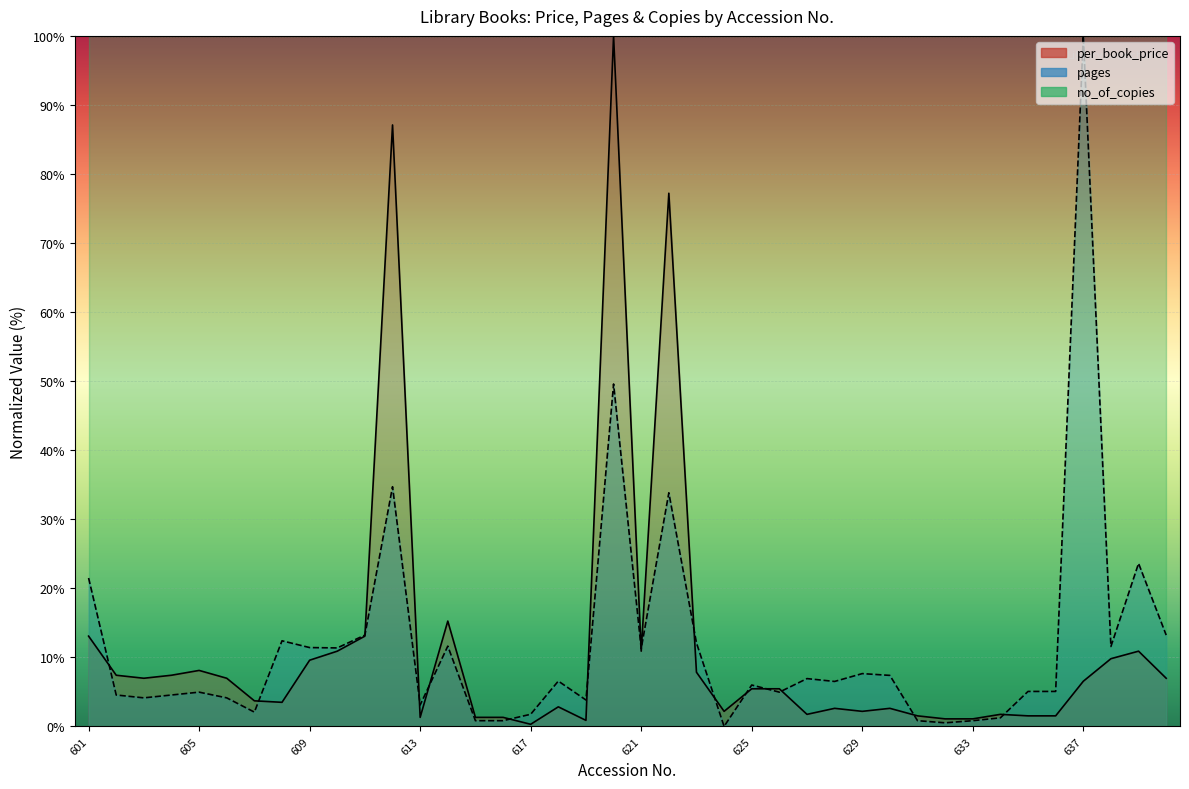

How many intersections are there between per_book_price and pages?

16